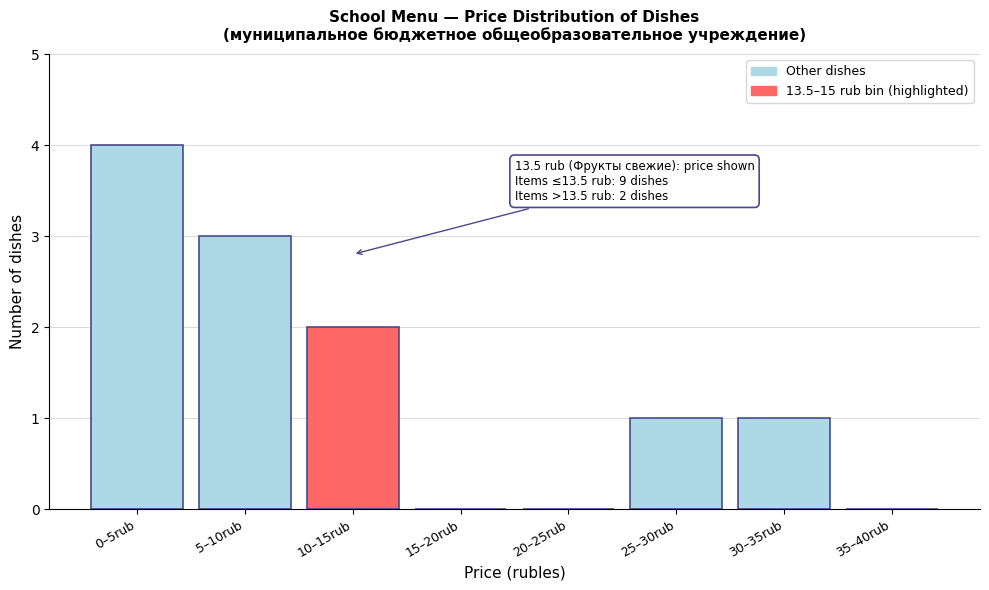

Reading right to left, what are all the values shown in this chart?

35–40rub=0	30–35rub=1	25–30rub=1	20–25rub=0	15–20rub=0	10–15rub=2	5–10rub=3	0–5rub=4